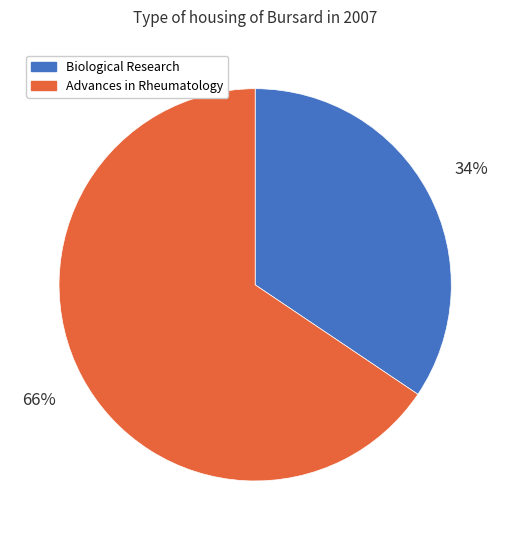

Count the number of slices in the pie.

2